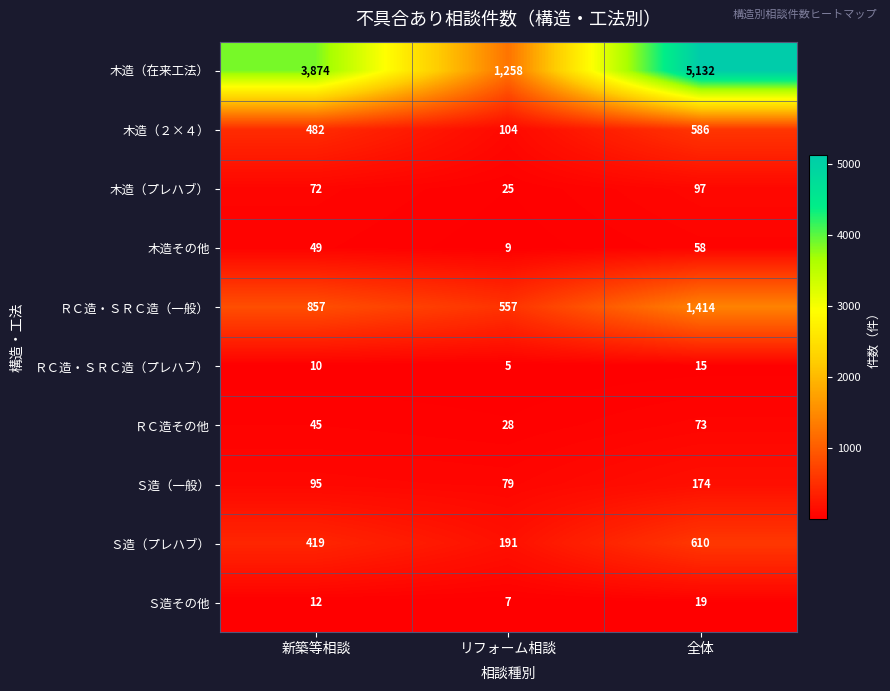

What is the total value across all series at 全体?

8178